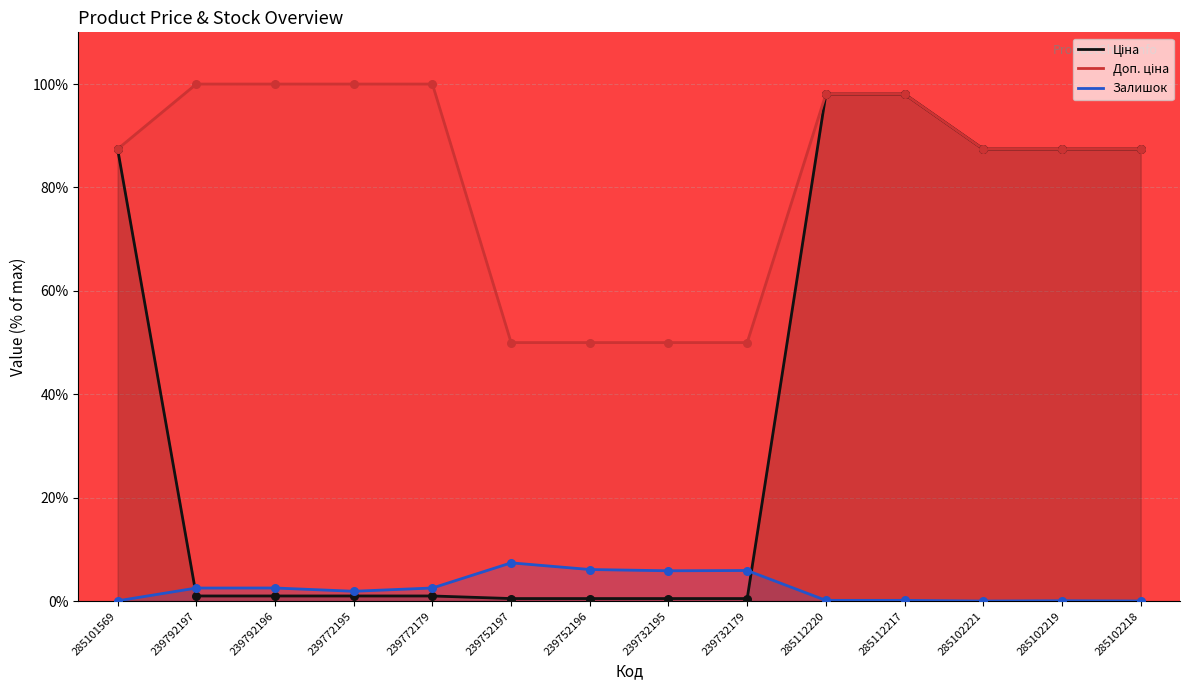

Which series has the largest Y range (max minus min)?

Ціна